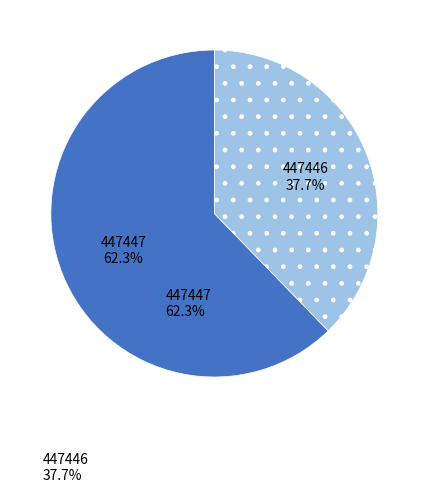

Is there a majority slice in this chart?

Yes